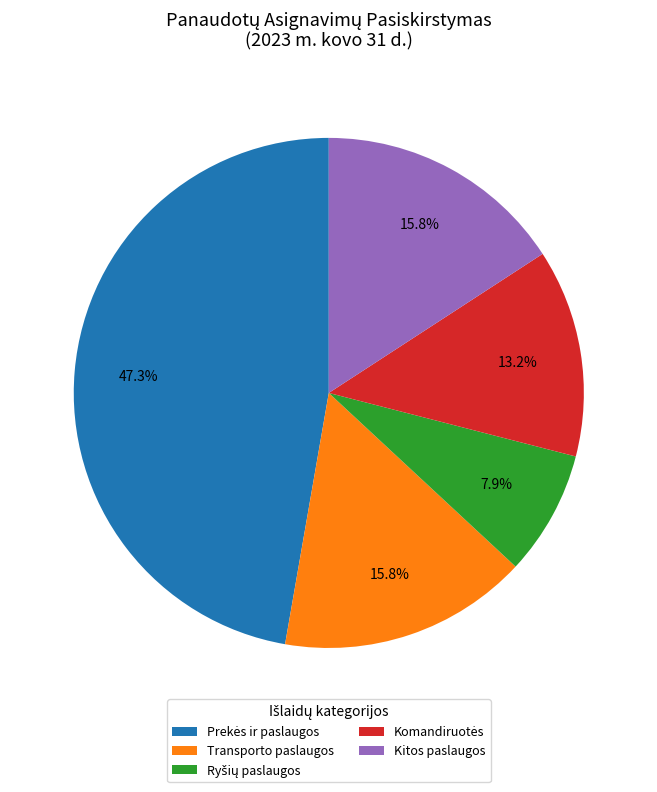

To the nearest percent, what is the difference between the largest and smallest slice percentages?

39%